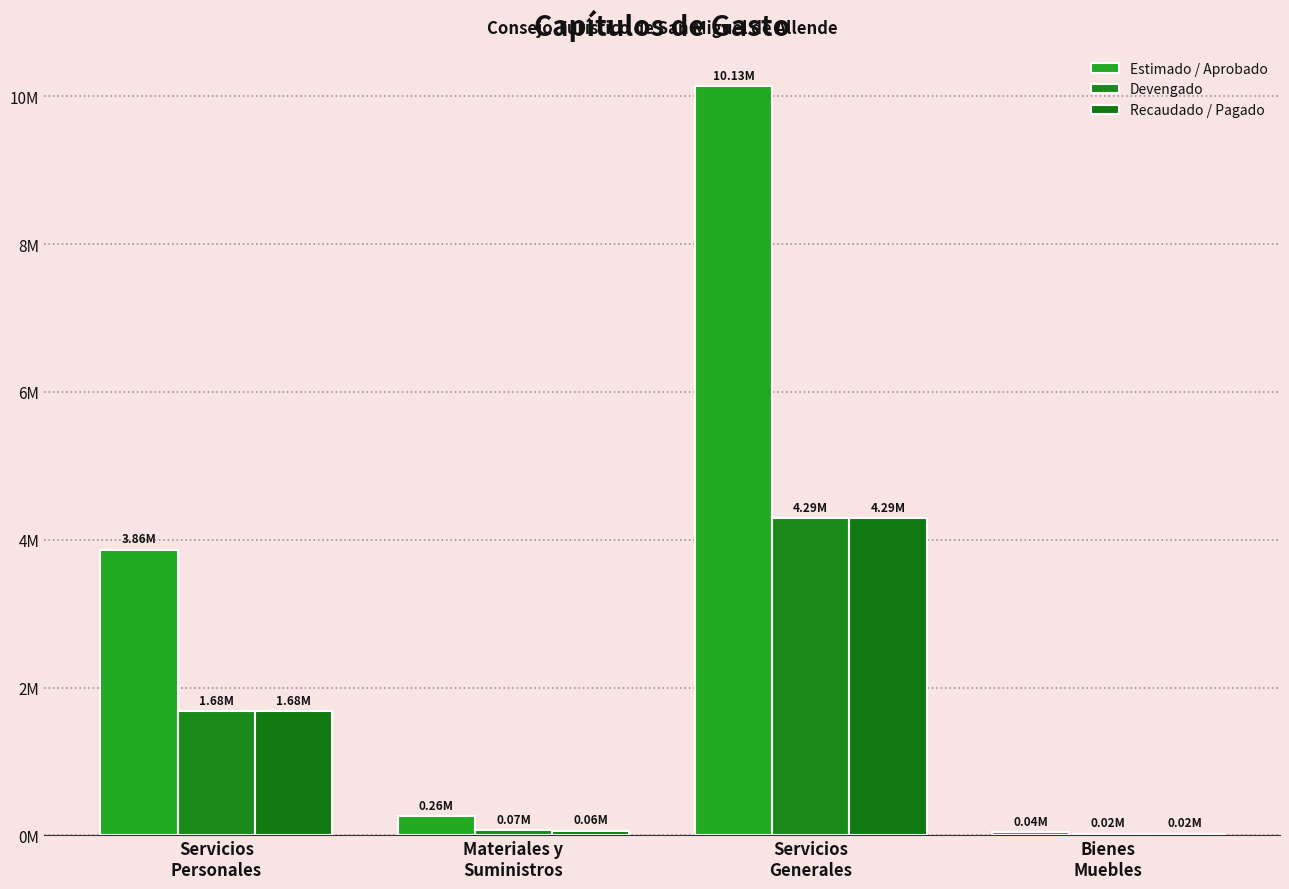

How many distinct data groups are displayed?

3